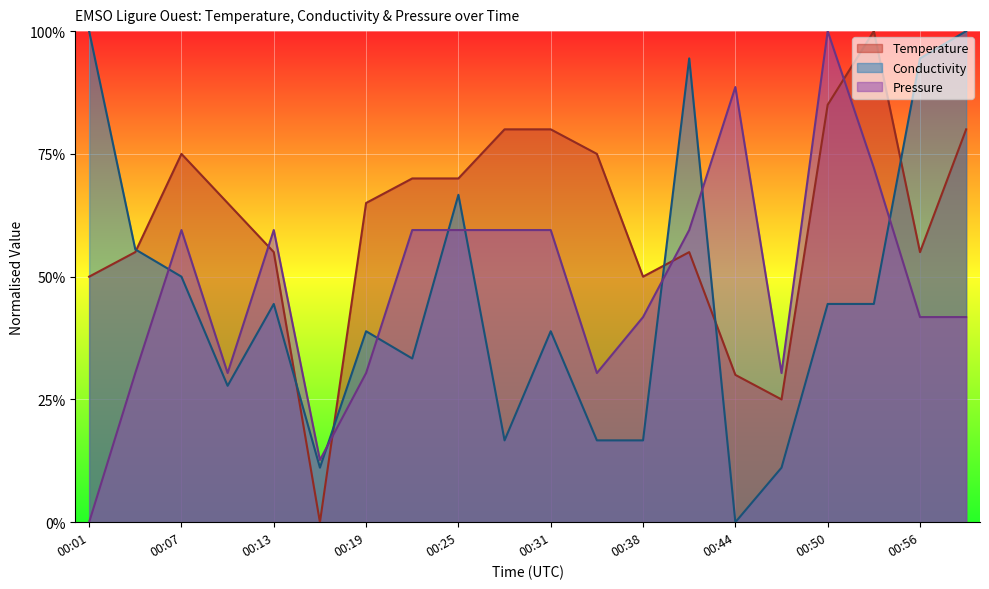

At how many categories does at least one series exceed 0?

20